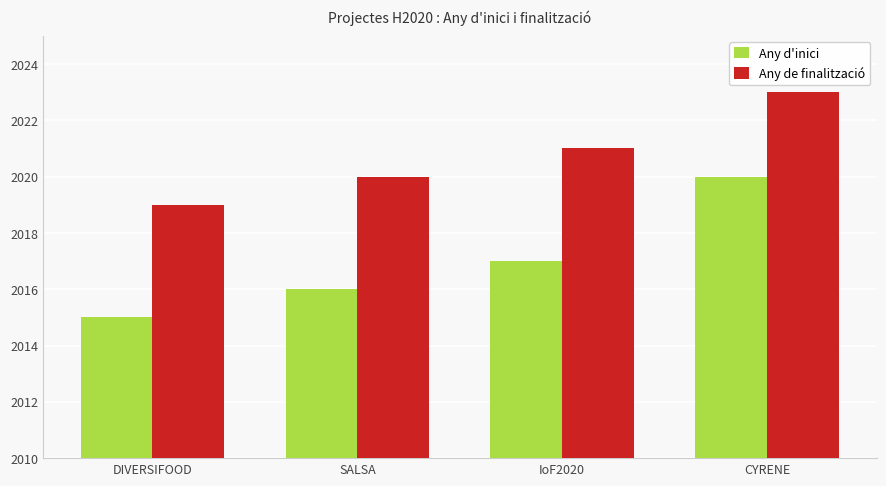

Rank the series by their average value, from lowest to highest.

Any d'inici, Any de finalització